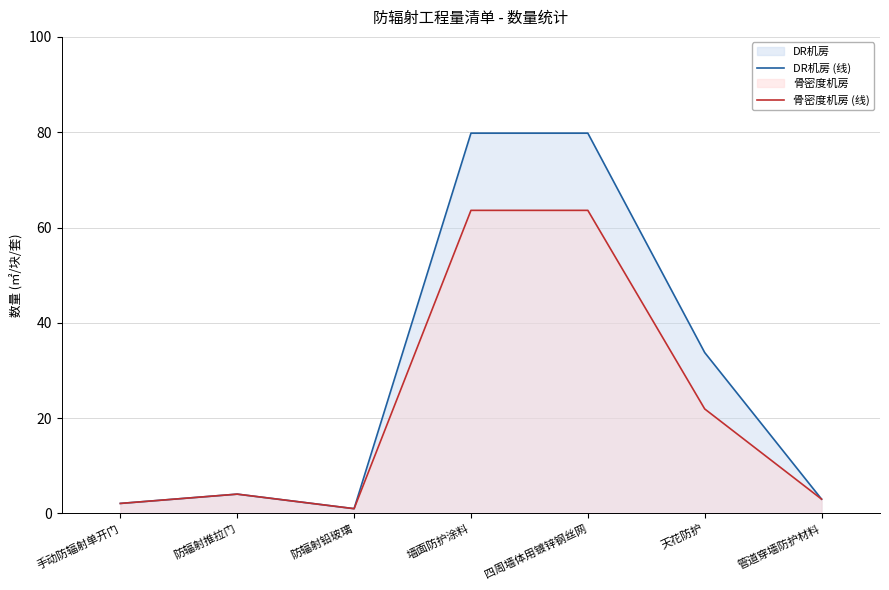

What is the label of the 6th point from the left?

天花防护